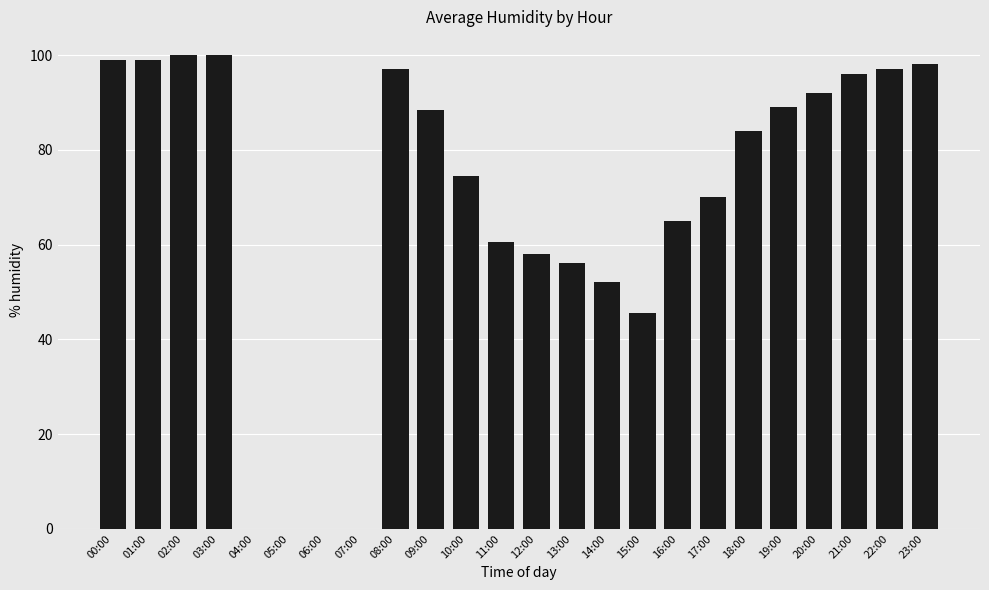

Reading left to right, transcribe all the data shown in this chart.

00:00=99.0	01:00=99.0	02:00=100.0	03:00=100.0	04:00=0.0	05:00=0.0	06:00=0.0	07:00=0.0	08:00=97.0	09:00=88.5	10:00=74.5	11:00=60.5	12:00=58.0	13:00=56.0	14:00=52.0	15:00=45.5	16:00=65.0	17:00=70.0	18:00=84.0	19:00=89.0	20:00=92.0	21:00=96.0	22:00=97.0	23:00=98.0